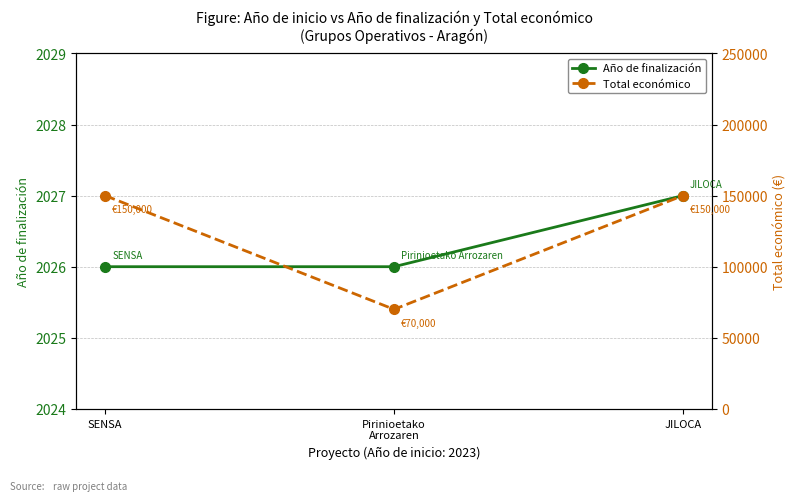

Which series has the largest range (max minus min)?

Total económico